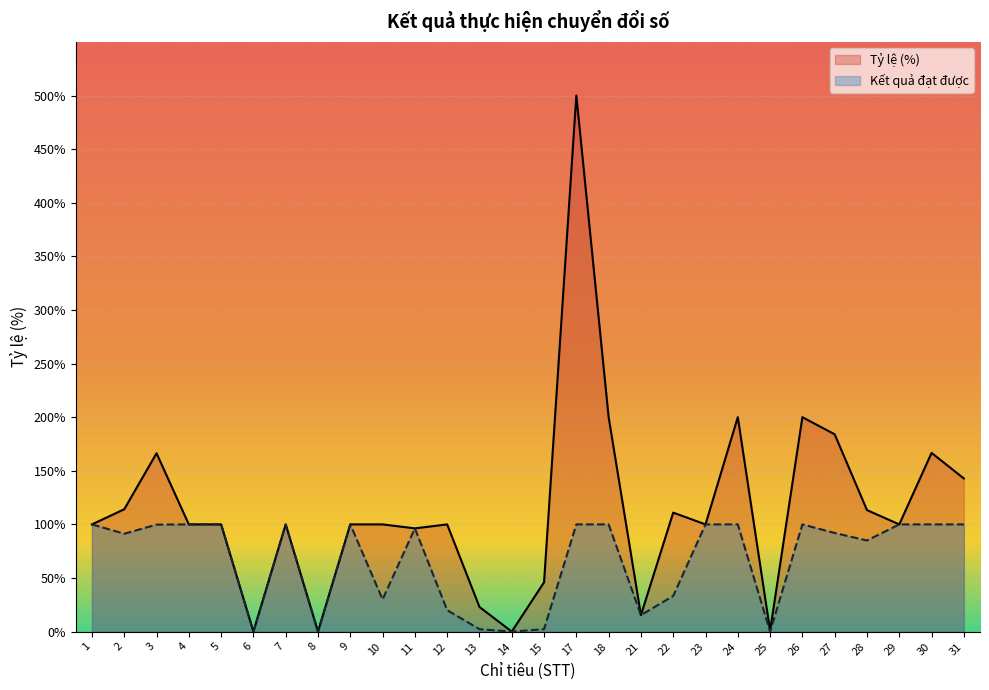

True or false: Tỷ lệ (%) and Kết quả đạt được cross at least once.

False